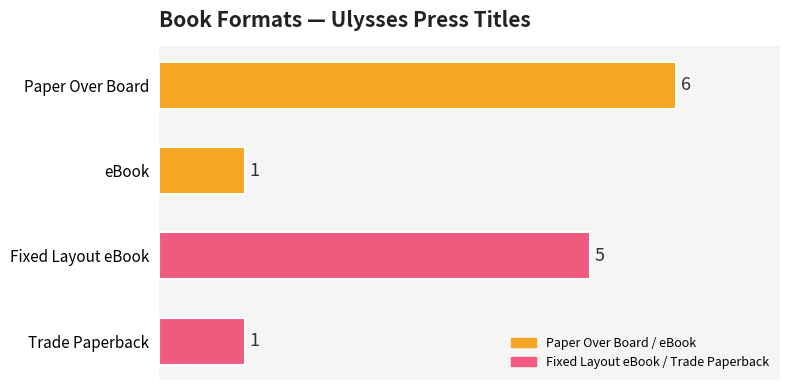

How many distinct data groups are displayed?

1